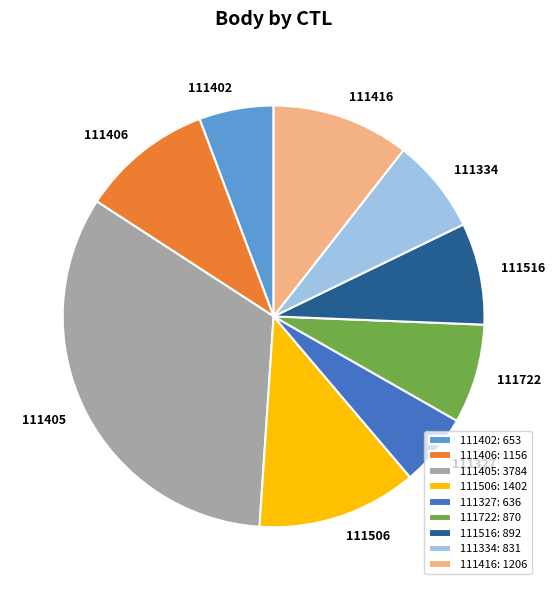

Approximately how many times larger is the value at 111327 compared to 111516?

0.7